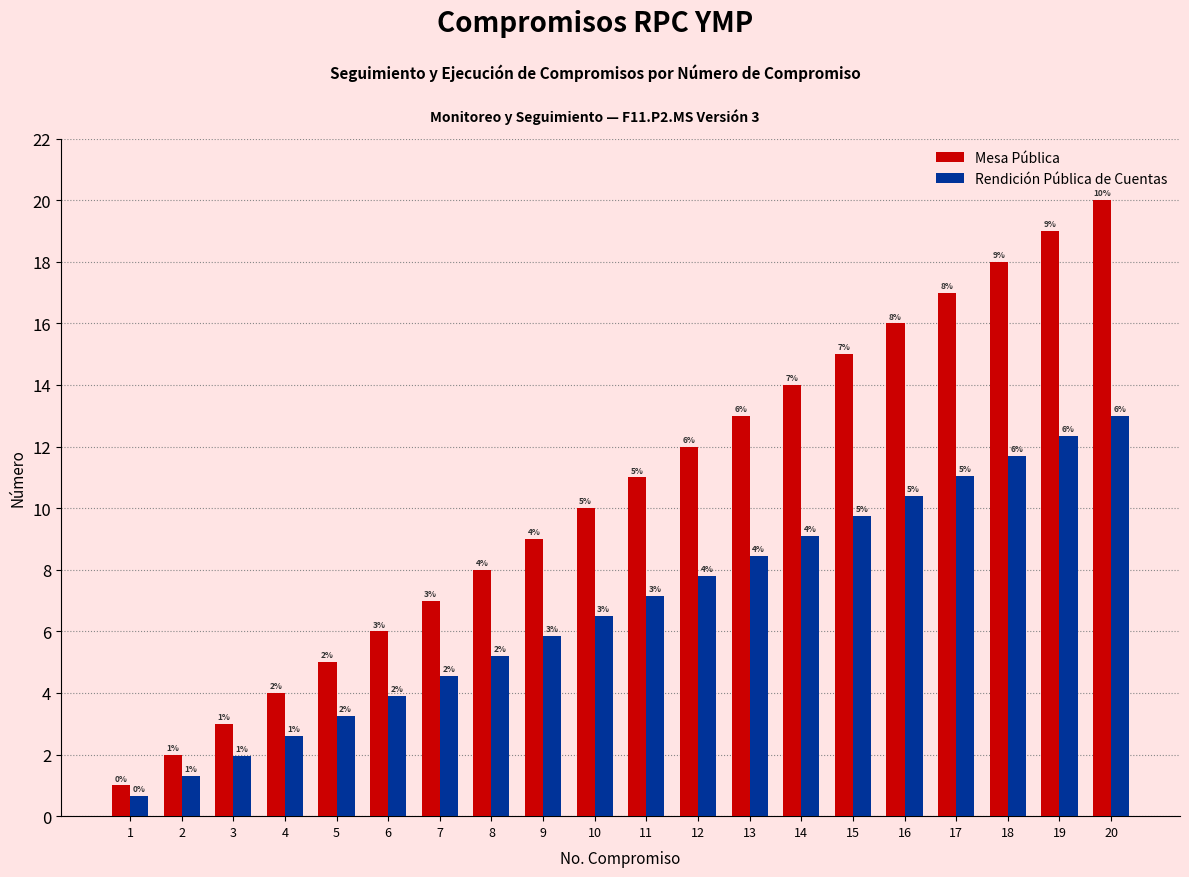

What are all the series names shown in the legend?

Mesa Pública, Rendición Pública de Cuentas